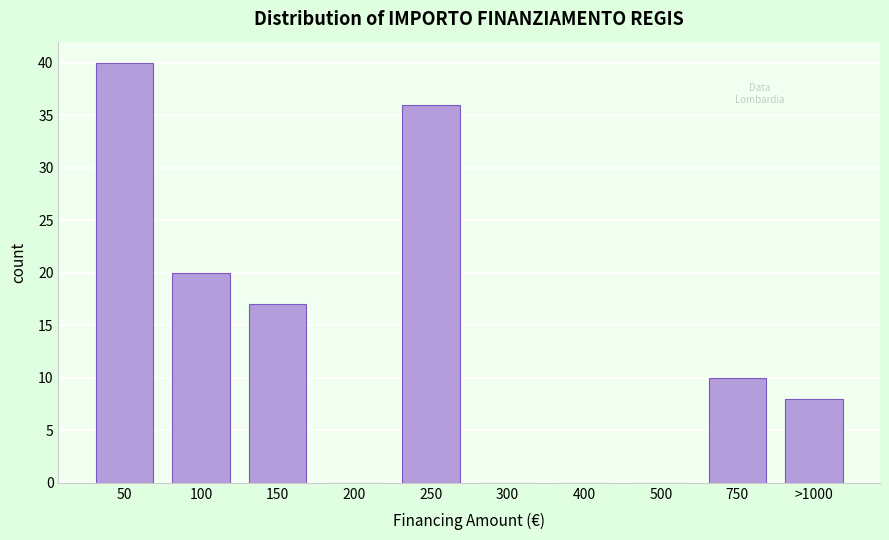

Reading left to right, what are all the values shown in this chart?

50=40	100=20	150=17	200=0	250=36	300=0	400=0	500=0	750=10	>1000=8